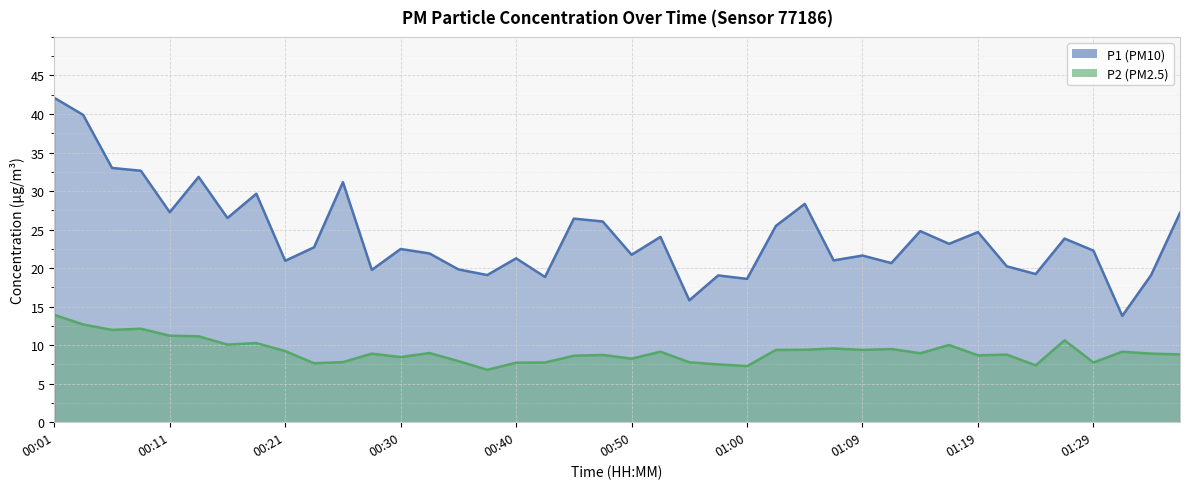

Is the value of P1 at 00:13 greater than the value of P2 at 00:38?

Yes